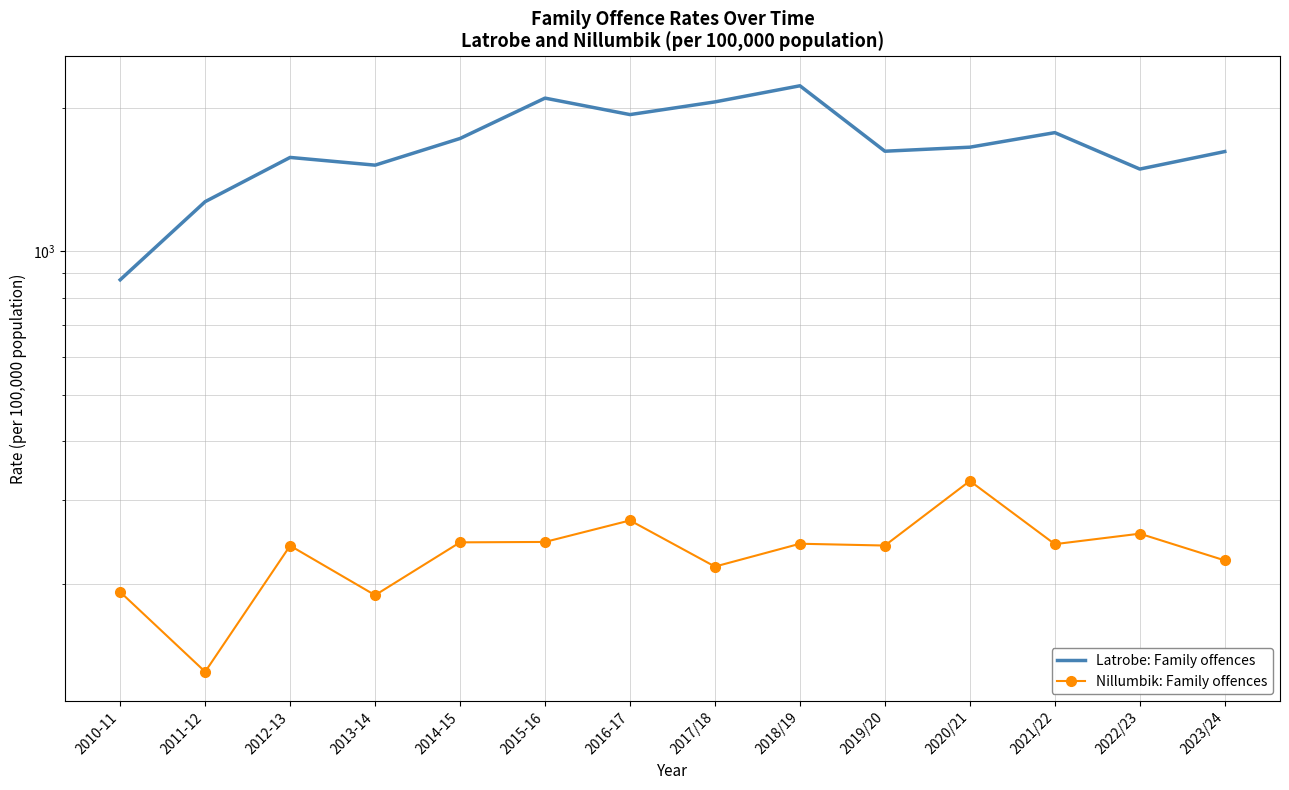

What are all the series names shown in the legend?

Latrobe: Family offences, Nillumbik: Family offences